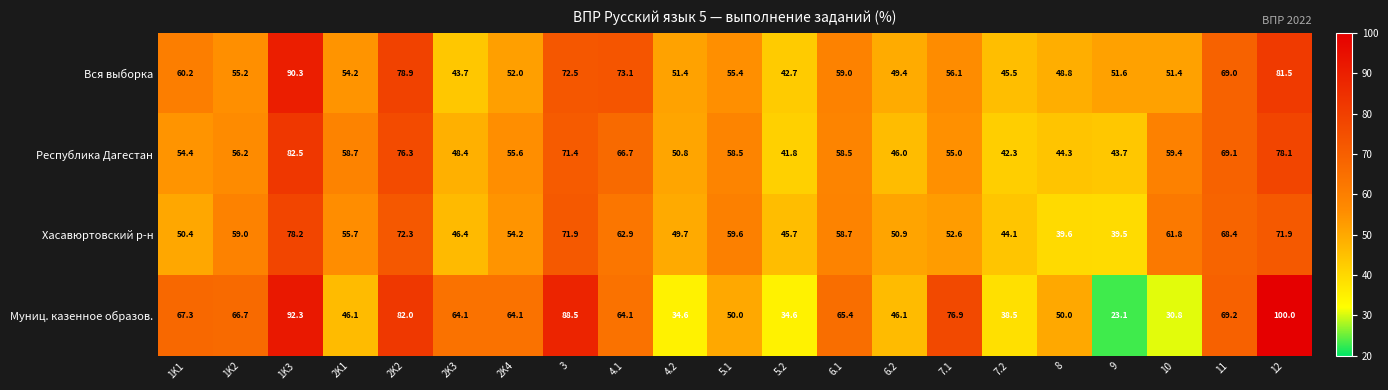

Which series has the largest total across all categories?

Муниц. казенное образов.